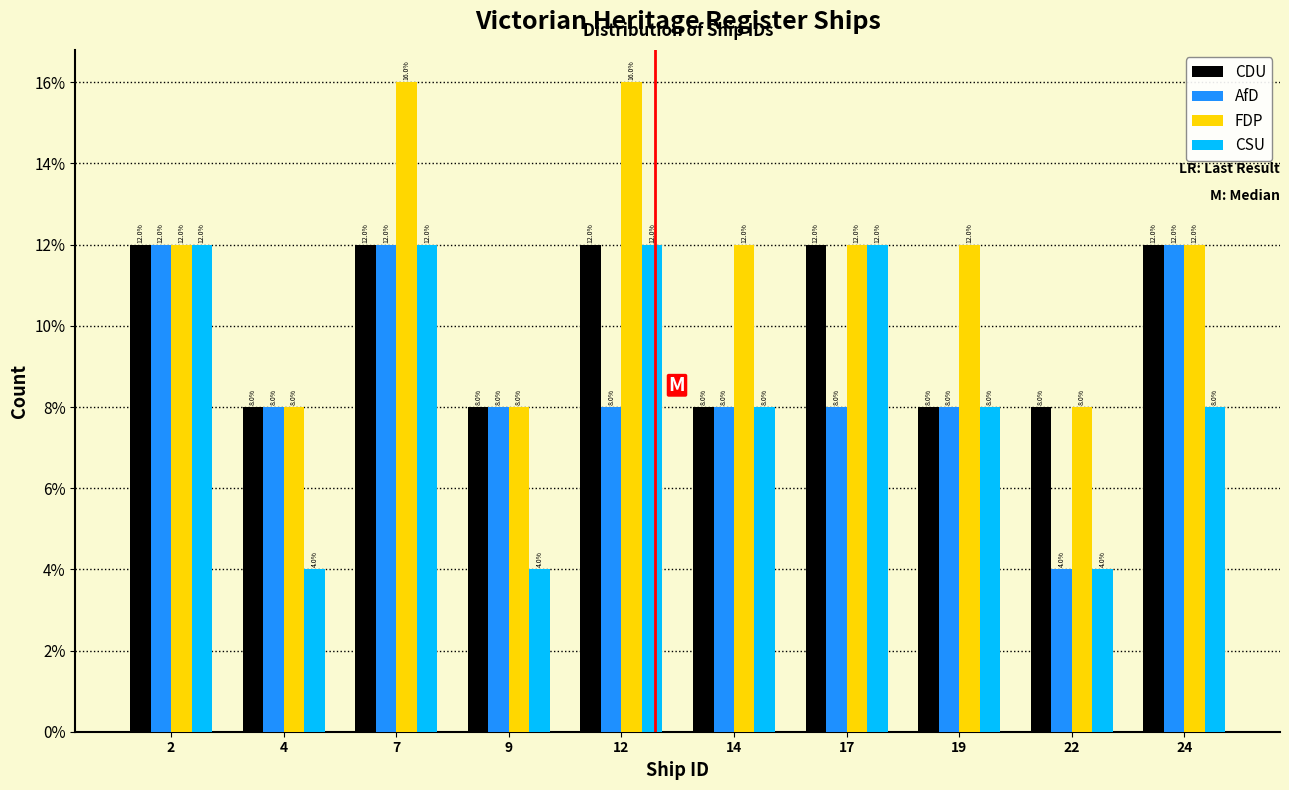

Reading left to right, extract all data points from this chart.

CDU: 2=12	4=8	7=12	9=8	12=12	14=8	17=12	19=8	22=8	24=12
AfD: 2=12	4=8	7=12	9=8	12=8	14=8	17=8	19=8	22=4	24=12
FDP: 2=12	4=8	7=16	9=8	12=16	14=12	17=12	19=12	22=8	24=12
CSU: 2=12	4=4	7=12	9=4	12=12	14=8	17=12	19=8	22=4	24=8